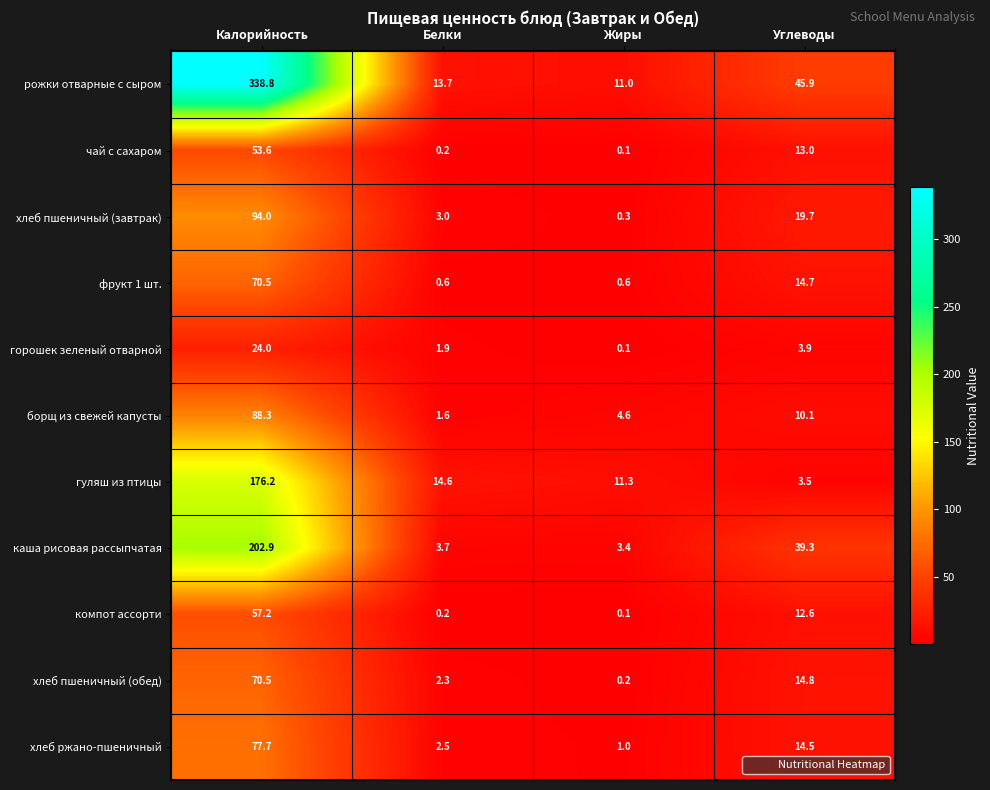

Where does the рожки отварные с сыром series first go above 45?

Калорийность